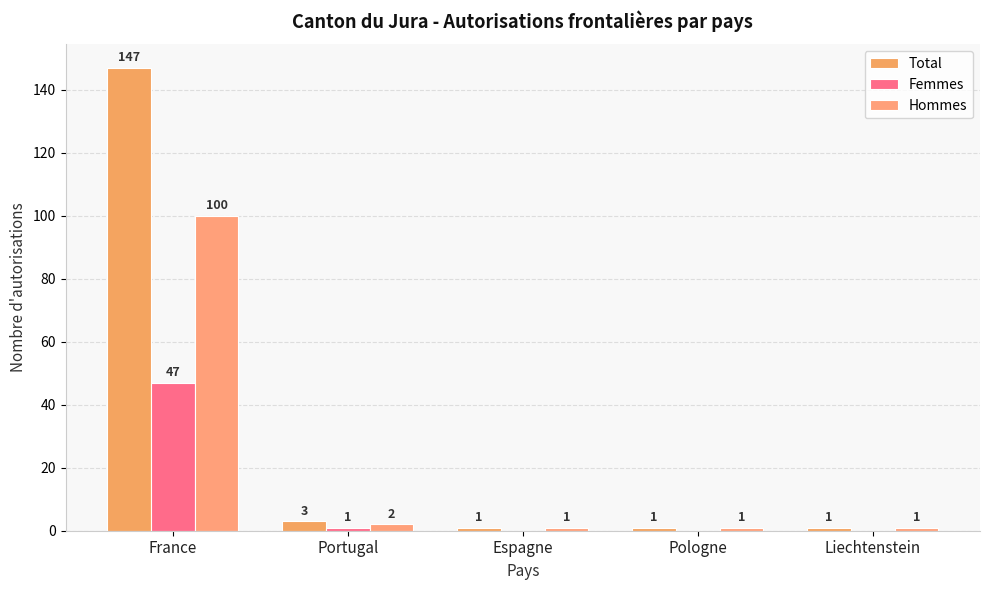

The Total series shows 1 at Liechtenstein. True or false?

True